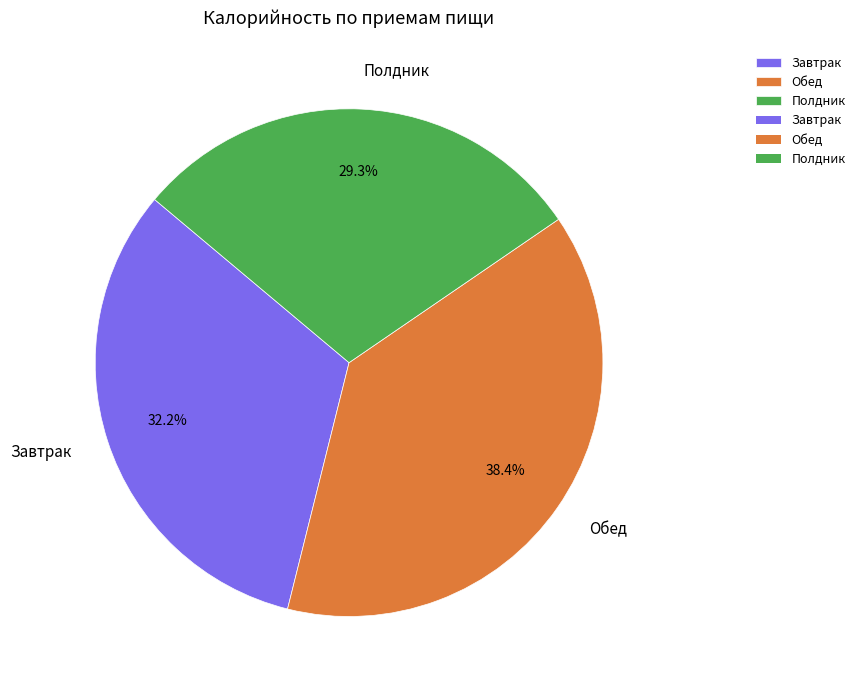

To the nearest percent, what is the difference between the largest and smallest slice percentages?

9%